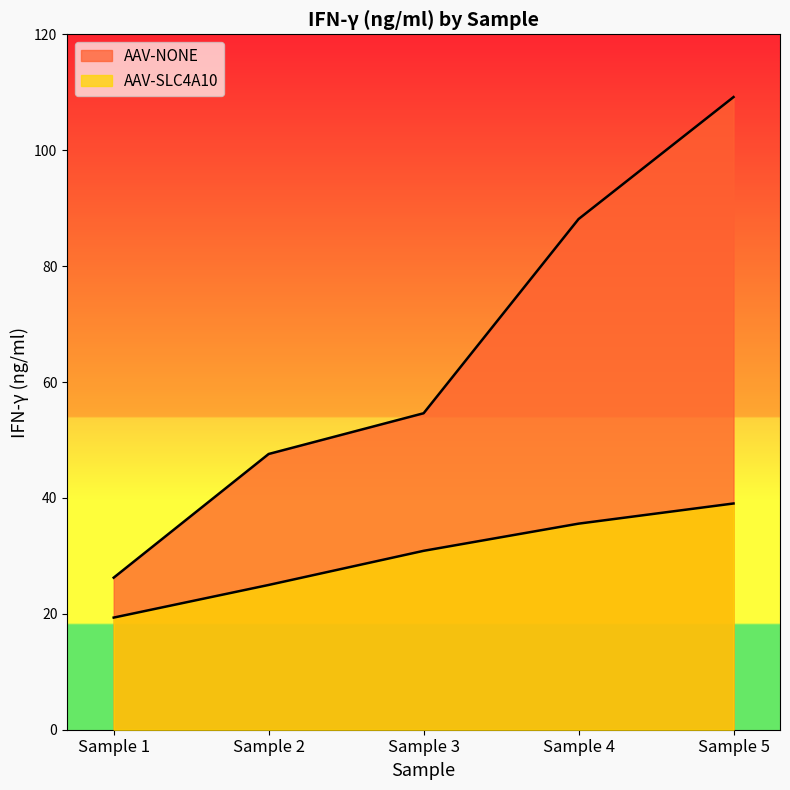

Where does the AAV-SLC4A10 series first go above 30?

Sample 3